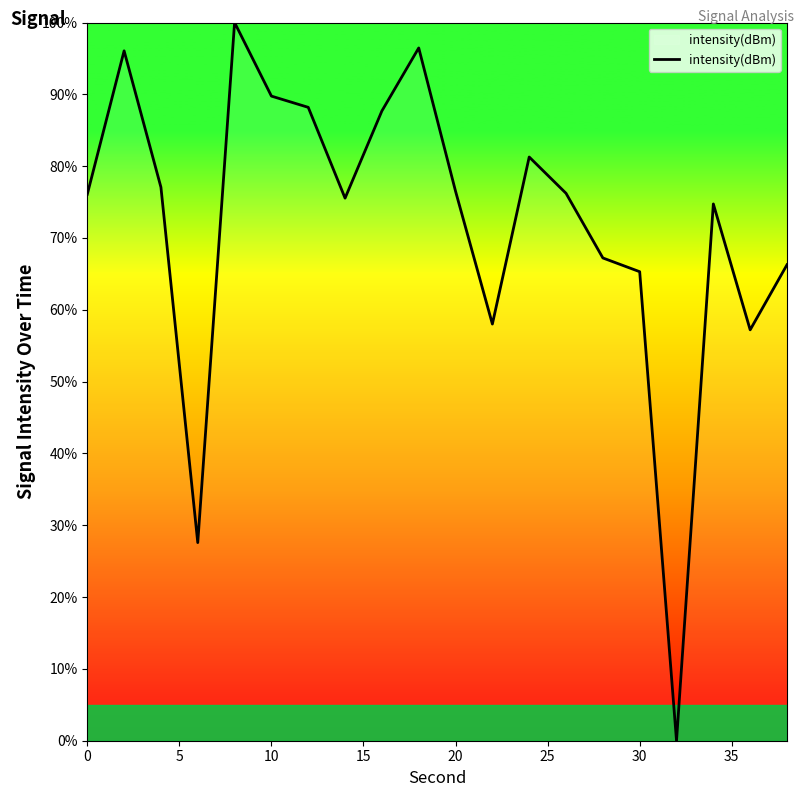

How many lines are shown in the chart?

1